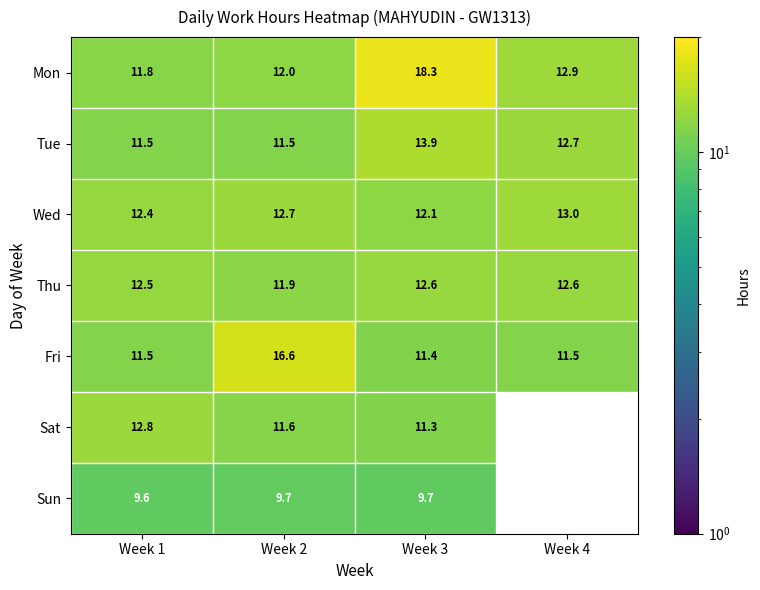

Is the value of Tue at Week 4 greater than the value of Fri at Week 1?

Yes